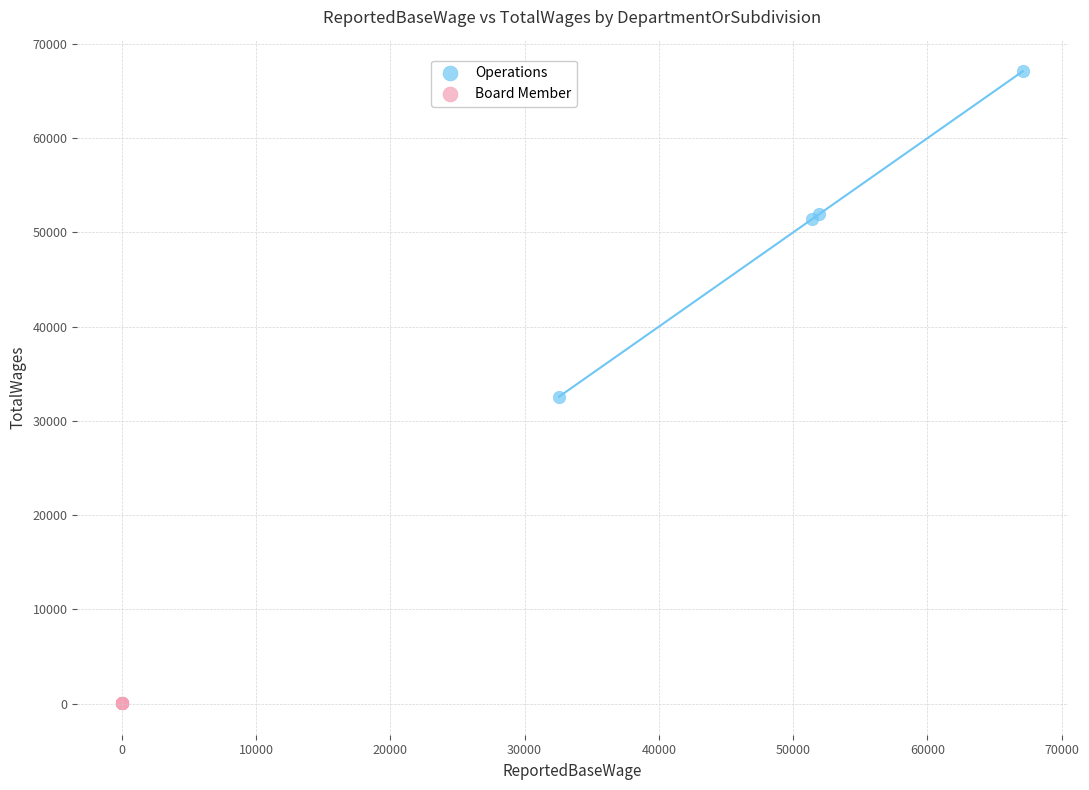

Which series reaches the maximum Y coordinate?

Operations